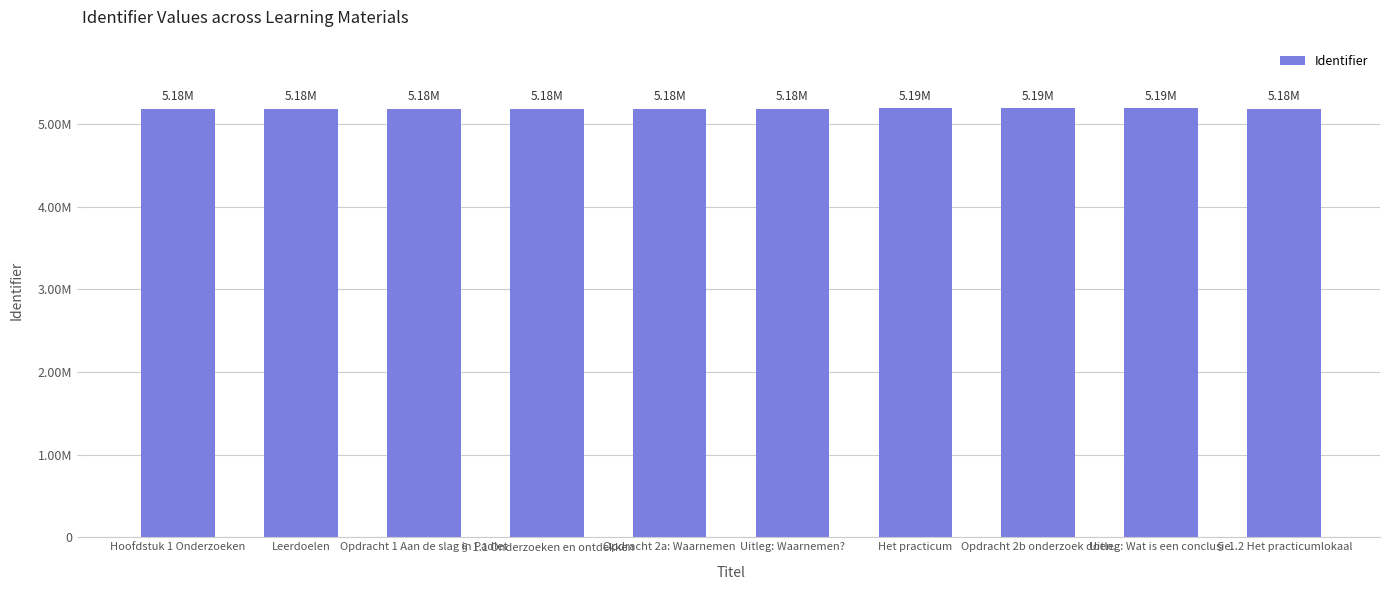

Between Het practicum and Uitleg: Waarnemen?, which is larger?

Het practicum